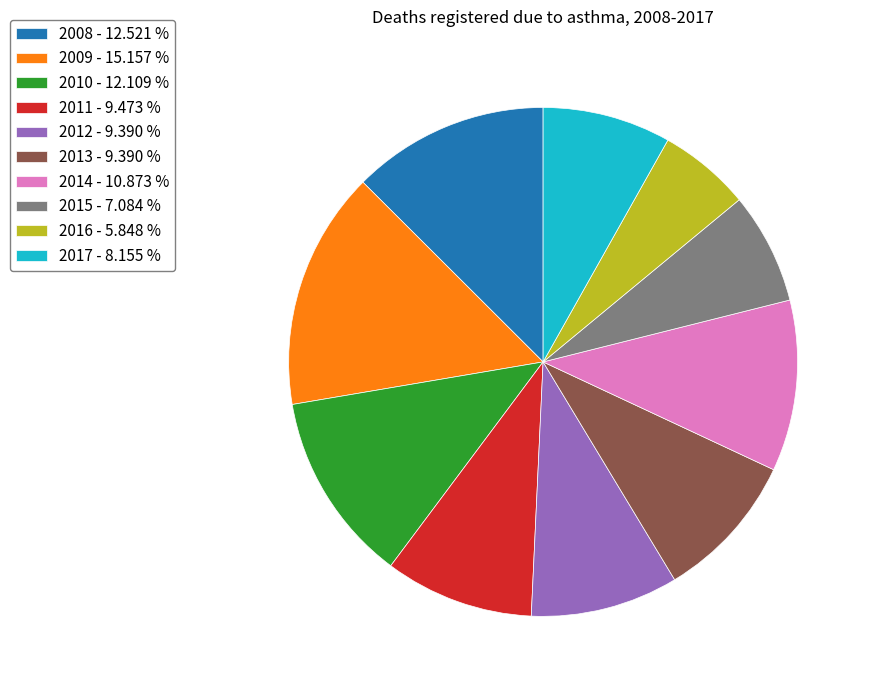

Is 2008 - 12.521 % the majority of the pie?

No